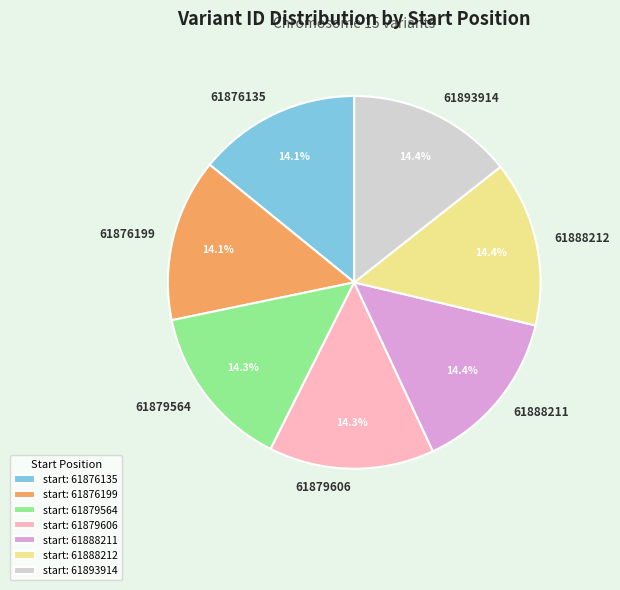

The 61876135 slice represents 29% of the pie. True or false?

False